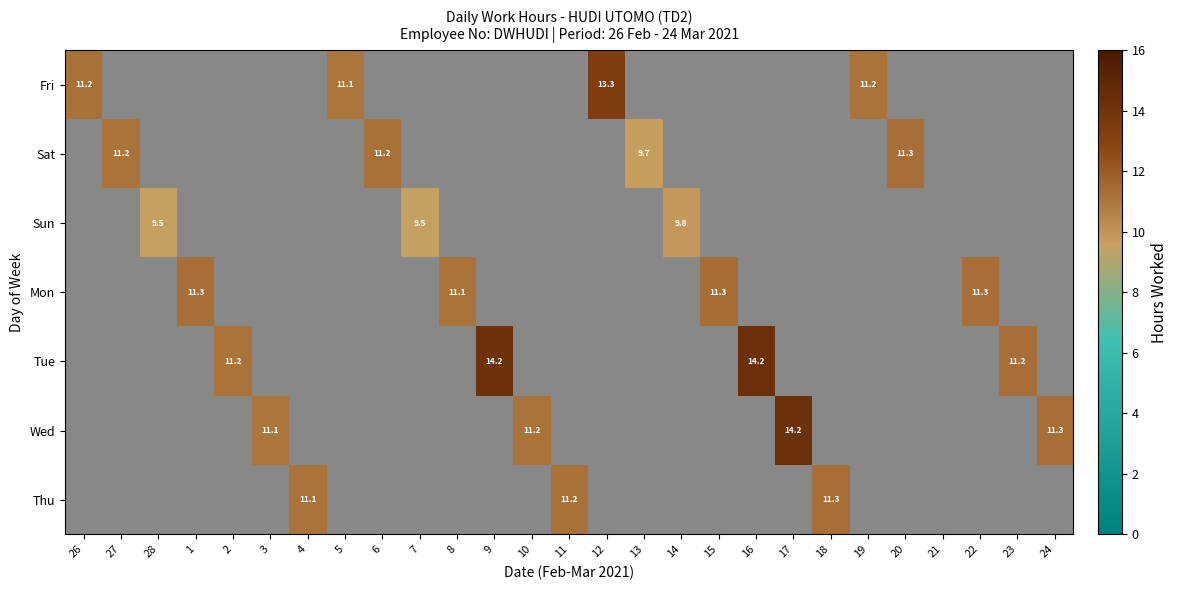

Is it true that Wed equals 14.2 at 17?

True